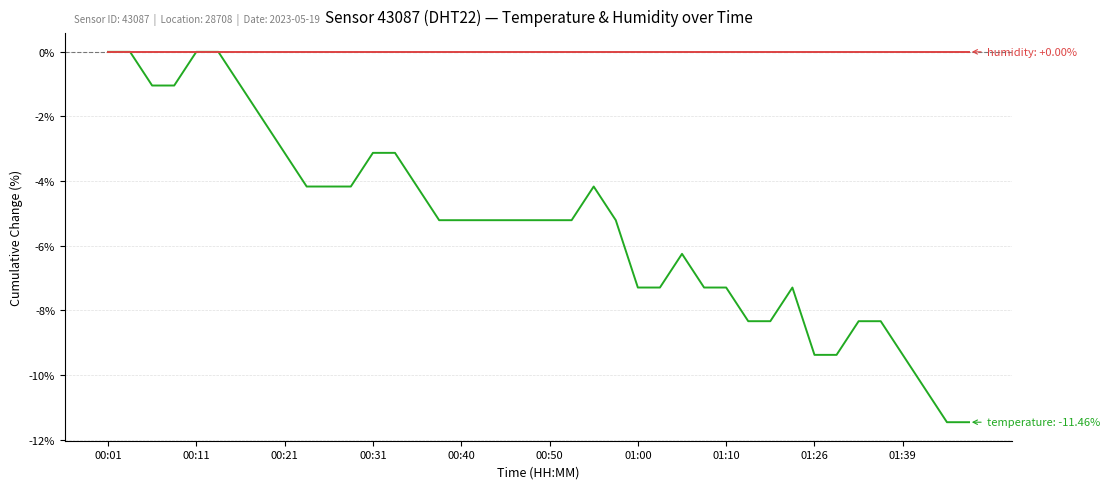

What is the minimum value shown in the chart?

-11.5